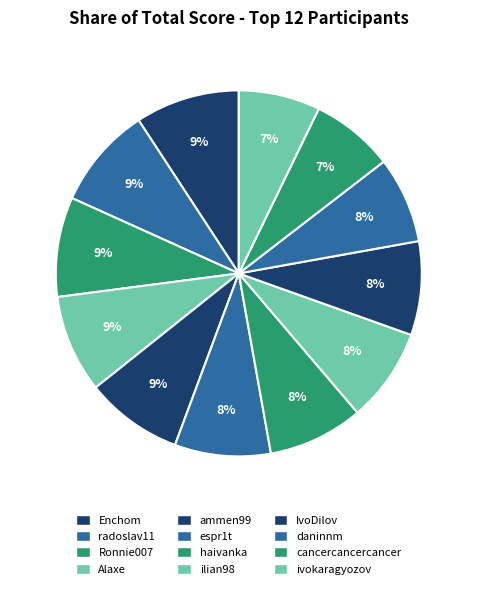

Is there a majority slice in this chart?

No